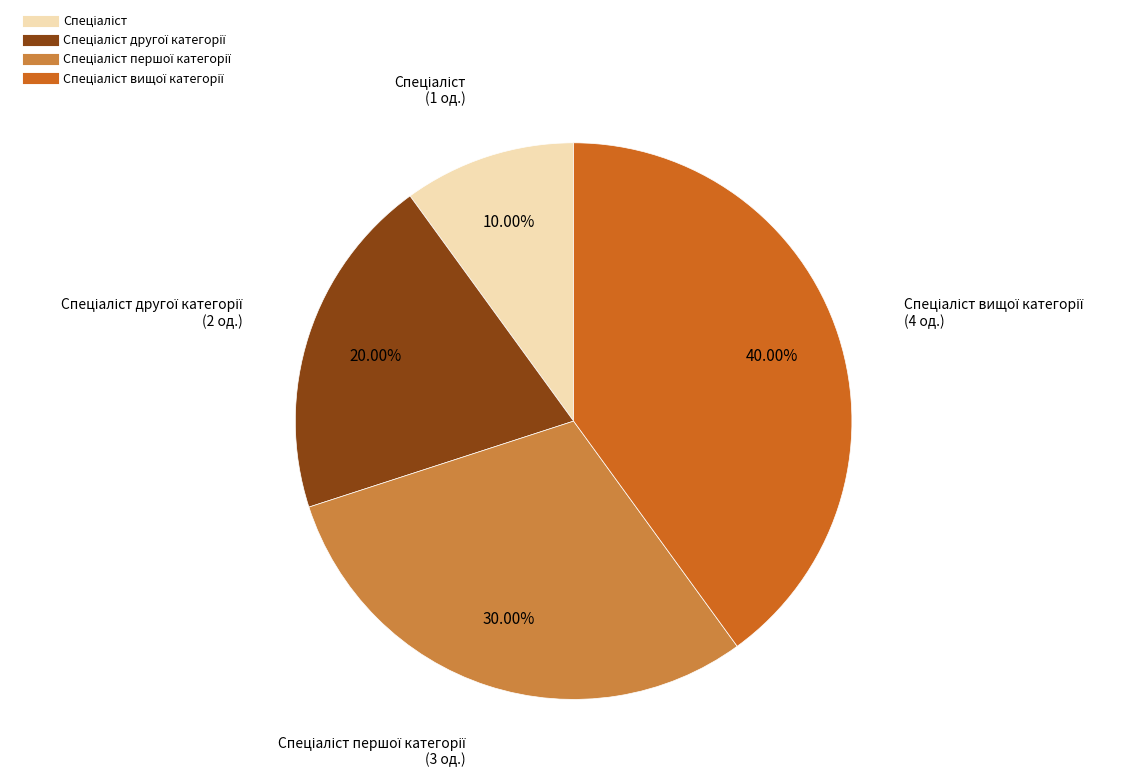

Is there any slice that represents more than half of the pie?

No